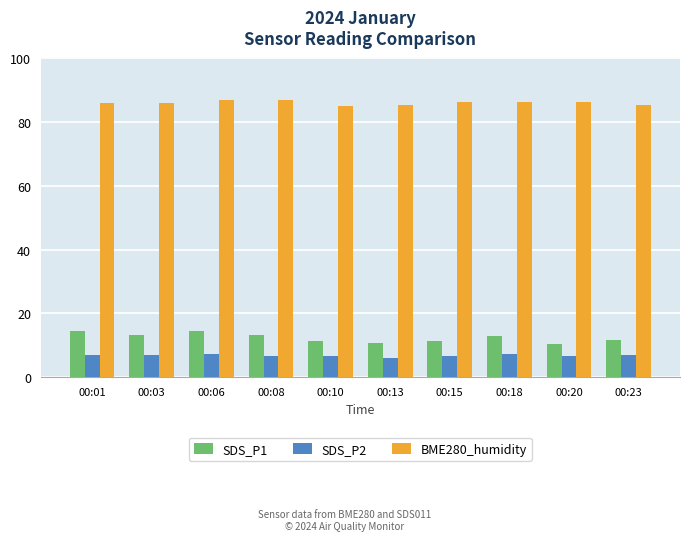

Is the value of SDS_P1 at 00:18 greater than the value of BME280_humidity at 00:15?

No